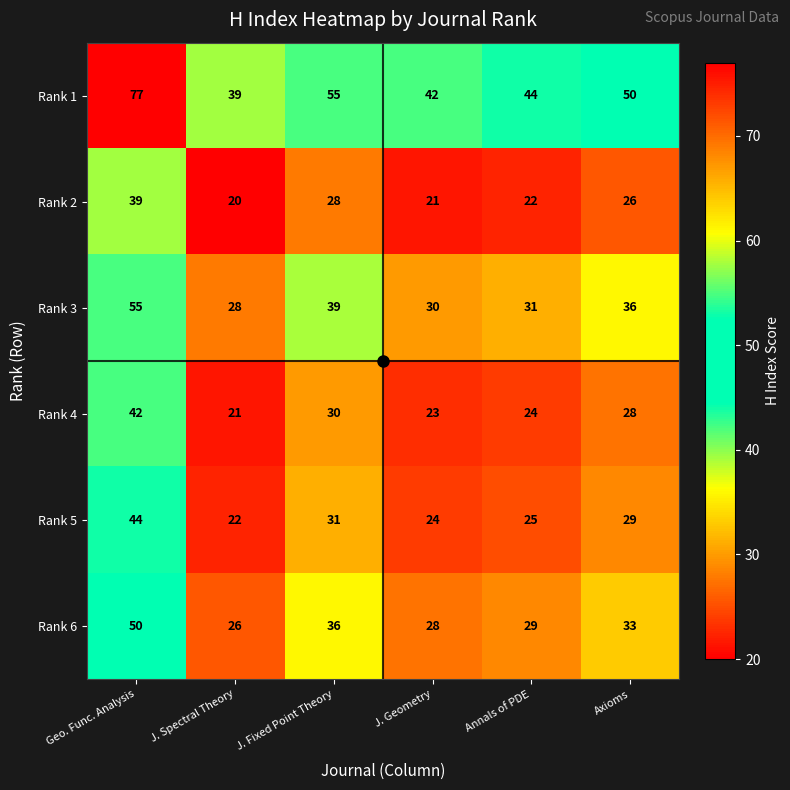

What is the greatest value displayed?

77